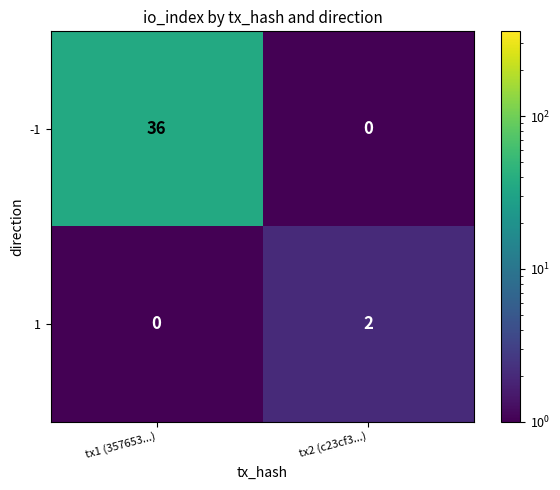

What is the maximum value shown in the chart?

36